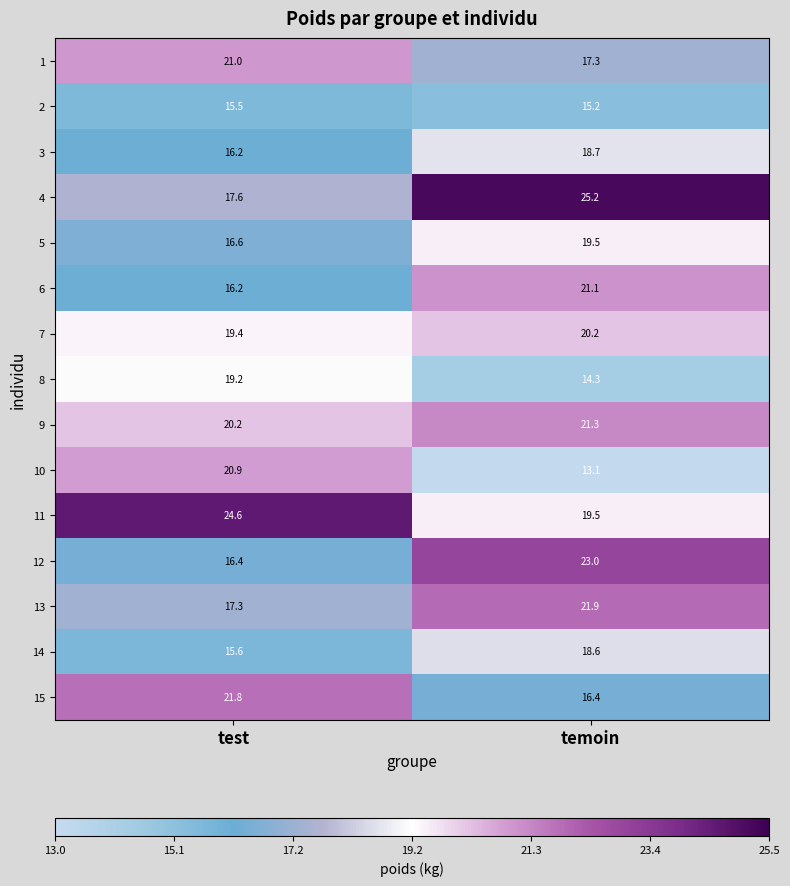

Where is 11 nearest to the value 22?

temoin